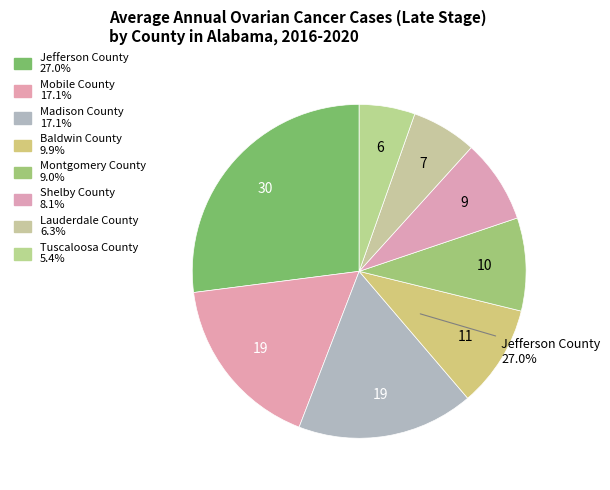

True or false: Montgomery County accounts for 20% of the total.

False